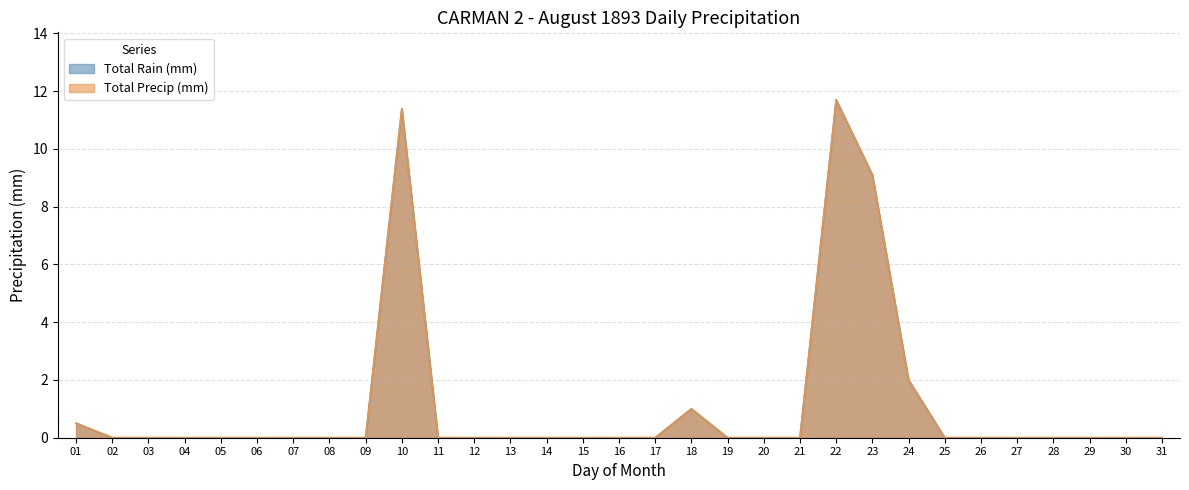

True or false: Total Precip (mm) has a value of 0.0 at 29.

True